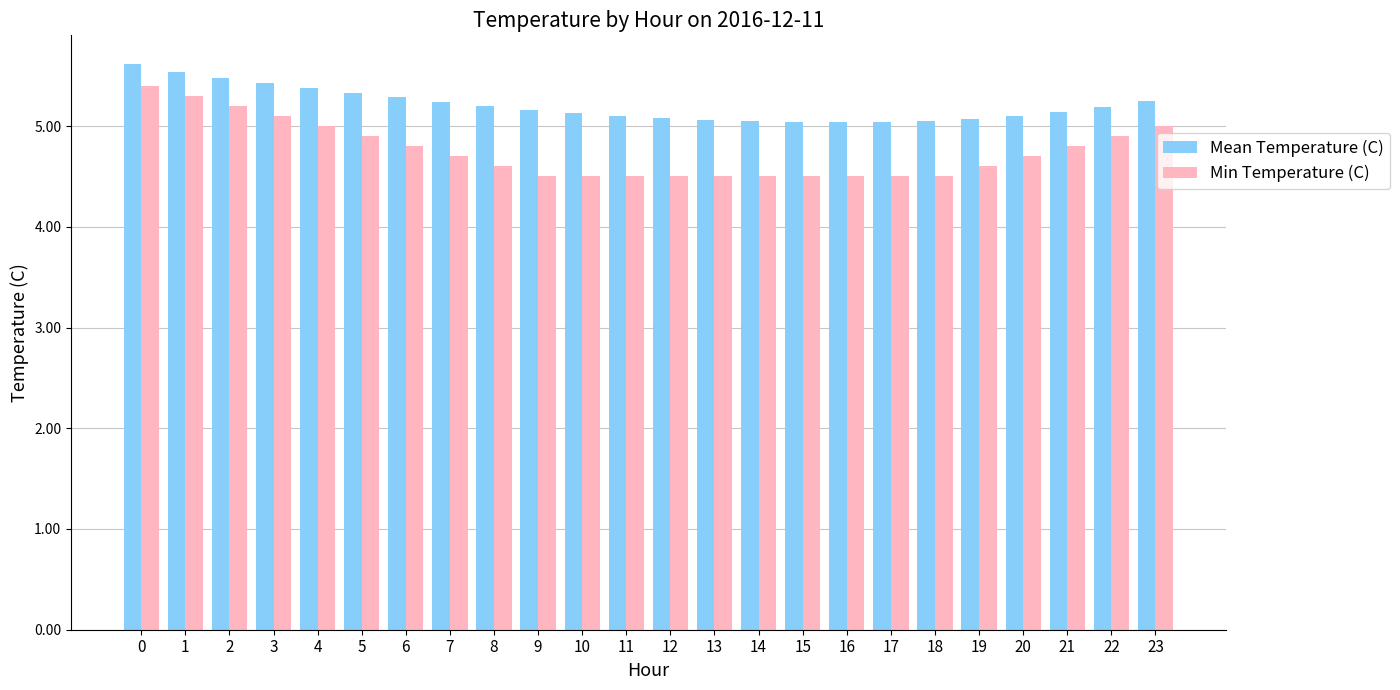

Which series has the widest spread of values?

Min Temperature (C)